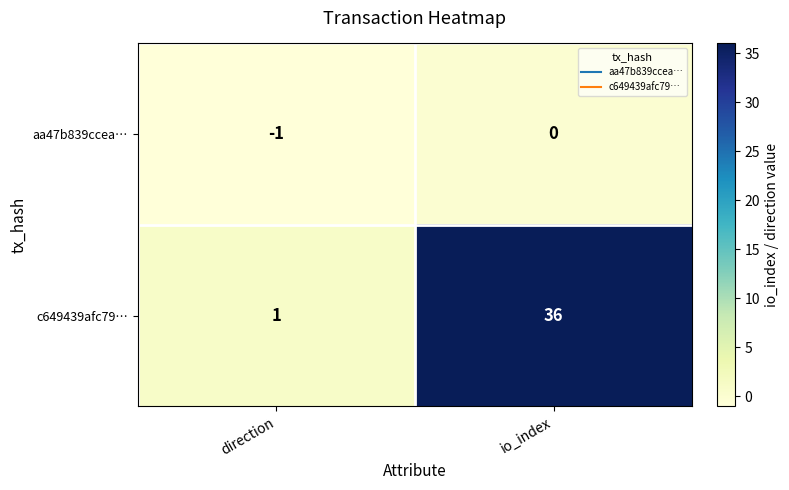

Reading right to left, what are all the values shown in this chart?

aa47b839ccea…: io_index=0	direction=-1
c649439afc79…: io_index=36	direction=1